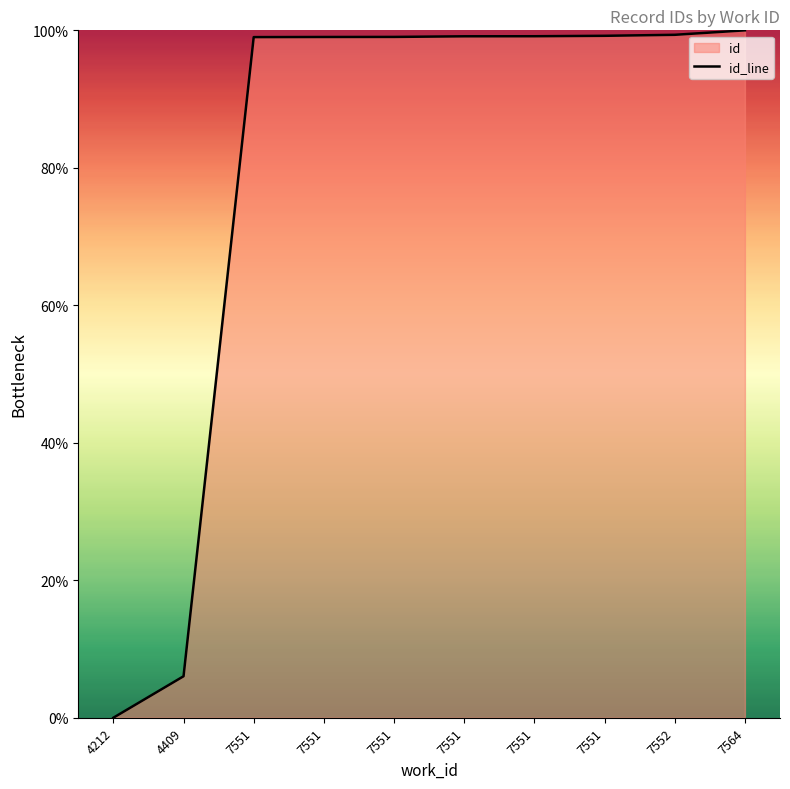

Is it true that the value at 4212 is 0.0?

True